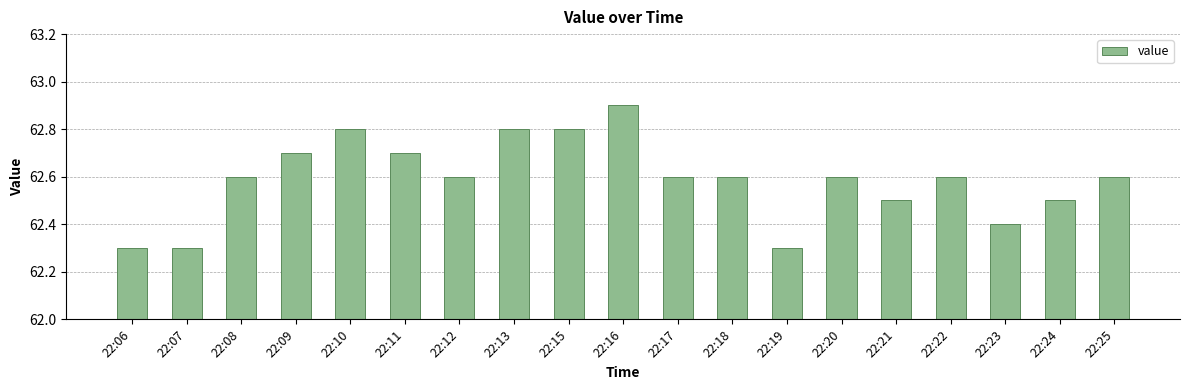

Reading right to left, extract all data points from this chart.

62.6	62.5	62.4	62.6	62.5	62.6	62.3	62.6	62.6	62.9	62.8	62.8	62.6	62.7	62.8	62.7	62.6	62.3	62.3